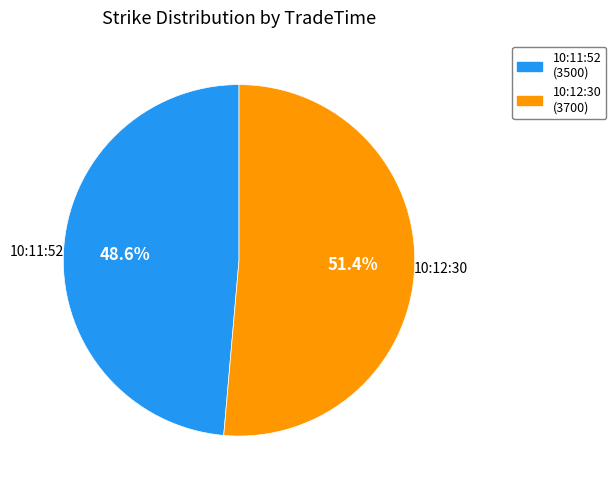

What is the total percentage of 10:11:52 and 10:12:30?

100.0%